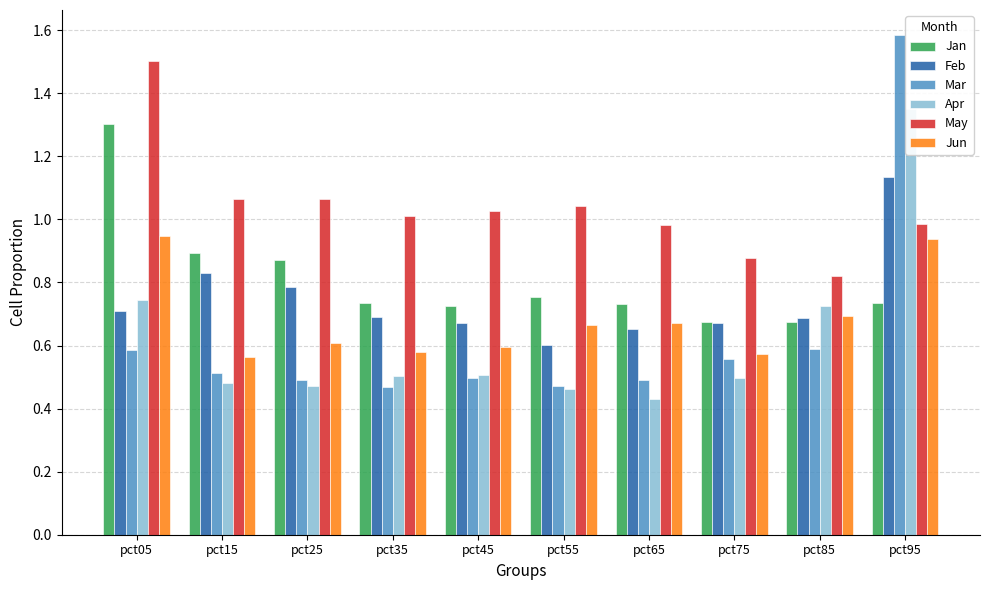

What is the average value of the Apr series?

0.6